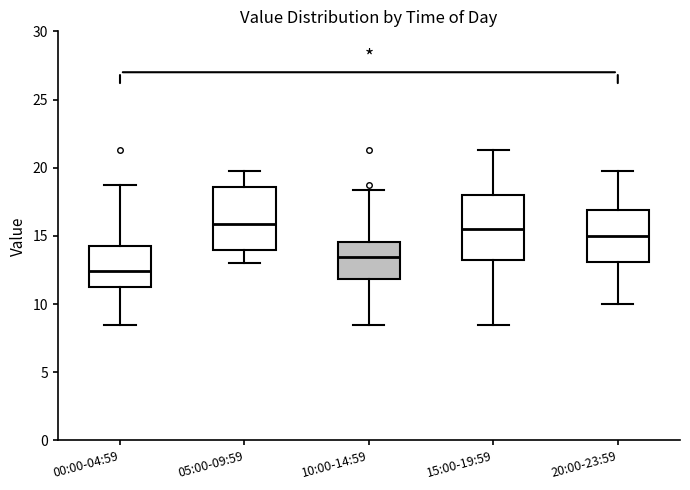

Reading left to right, read every box against the y-axis: the position of its median line, the range the box covers, and the ends of its whiskers. The values are not printed on the chart, so give them approximately, as read against the axis.

00:00-04:59: median 12.5, box 11.0 to 14.5, whiskers 8.5 to 18.5
05:00-09:59: median 16.0, box 14.0 to 18.5, whiskers 13.0 to 20.0
10:00-14:59: median 13.5, box 12.0 to 14.5, whiskers 8.5 to 18.5
15:00-19:59: median 15.5, box 13.0 to 18.0, whiskers 8.5 to 21.5
20:00-23:59: median 15.0, box 13.0 to 17.0, whiskers 10.0 to 20.0